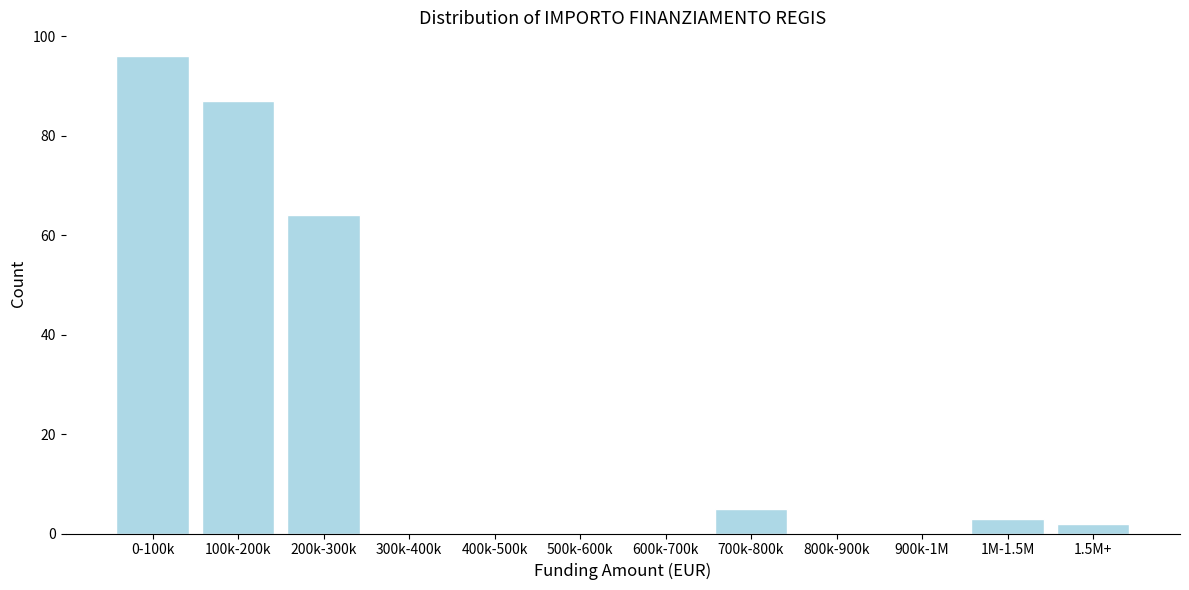

Reading left to right, extract all data points from this chart.

0-100k=96	100k-200k=87	200k-300k=64	300k-400k=0	400k-500k=0	500k-600k=0	600k-700k=0	700k-800k=5	800k-900k=0	900k-1M=0	1M-1.5M=3	1.5M+=2